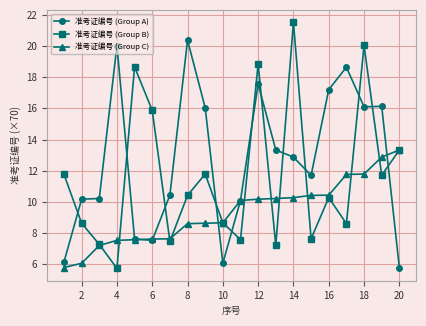

What is the highest value of the 准考证编号 (Group B) series?

21.5